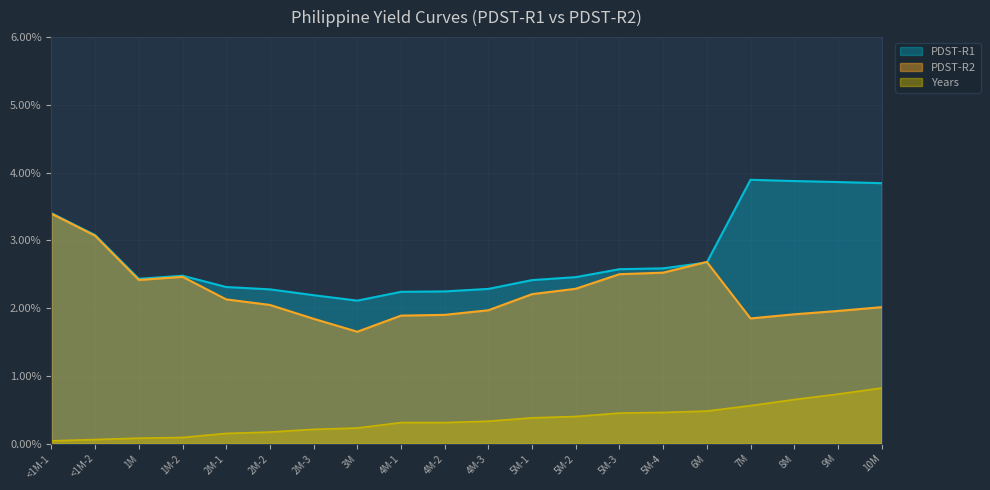

What is the spread (max minus min) of values at 4M-1?

1.9